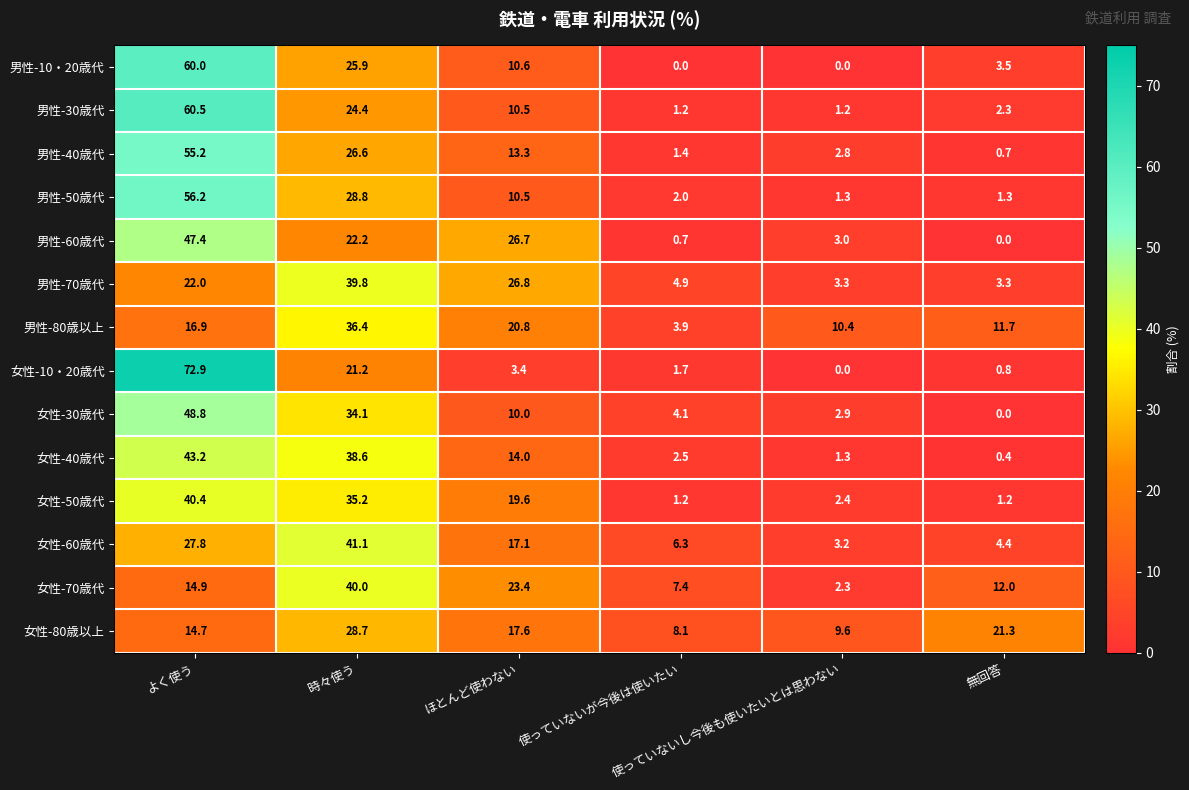

What is the average value of the 女性-50歳代 series?

16.7